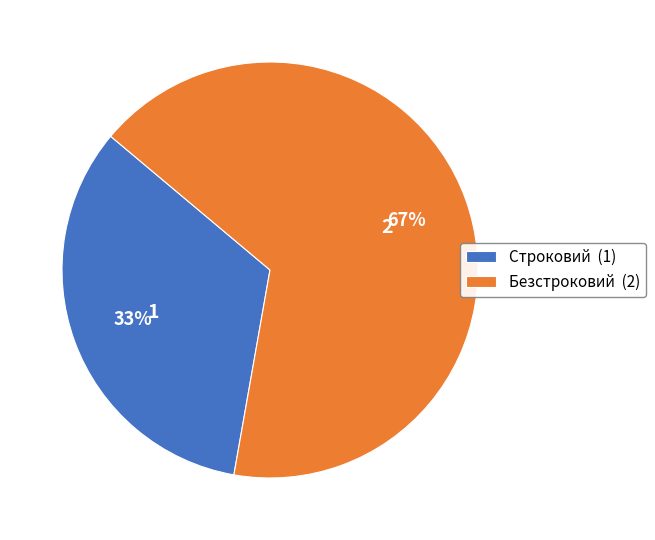

To the nearest percent, what is the average slice percentage?

50%